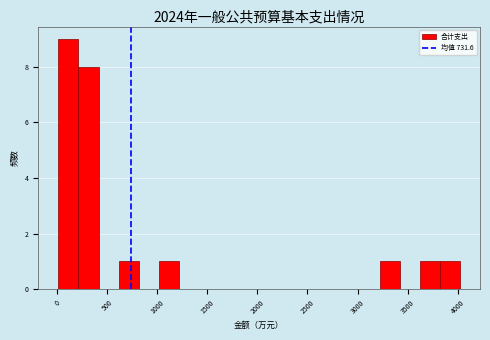

How tall is the bar that spans 200 to 400 on the x-axis? Neither the bar edges nor the heights are printed on the chart, so give them approximately, as read against the axes.

8